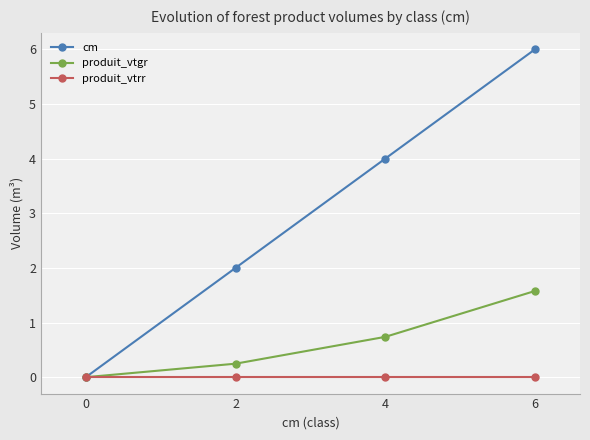

At which category is the sum across all series the highest?

6